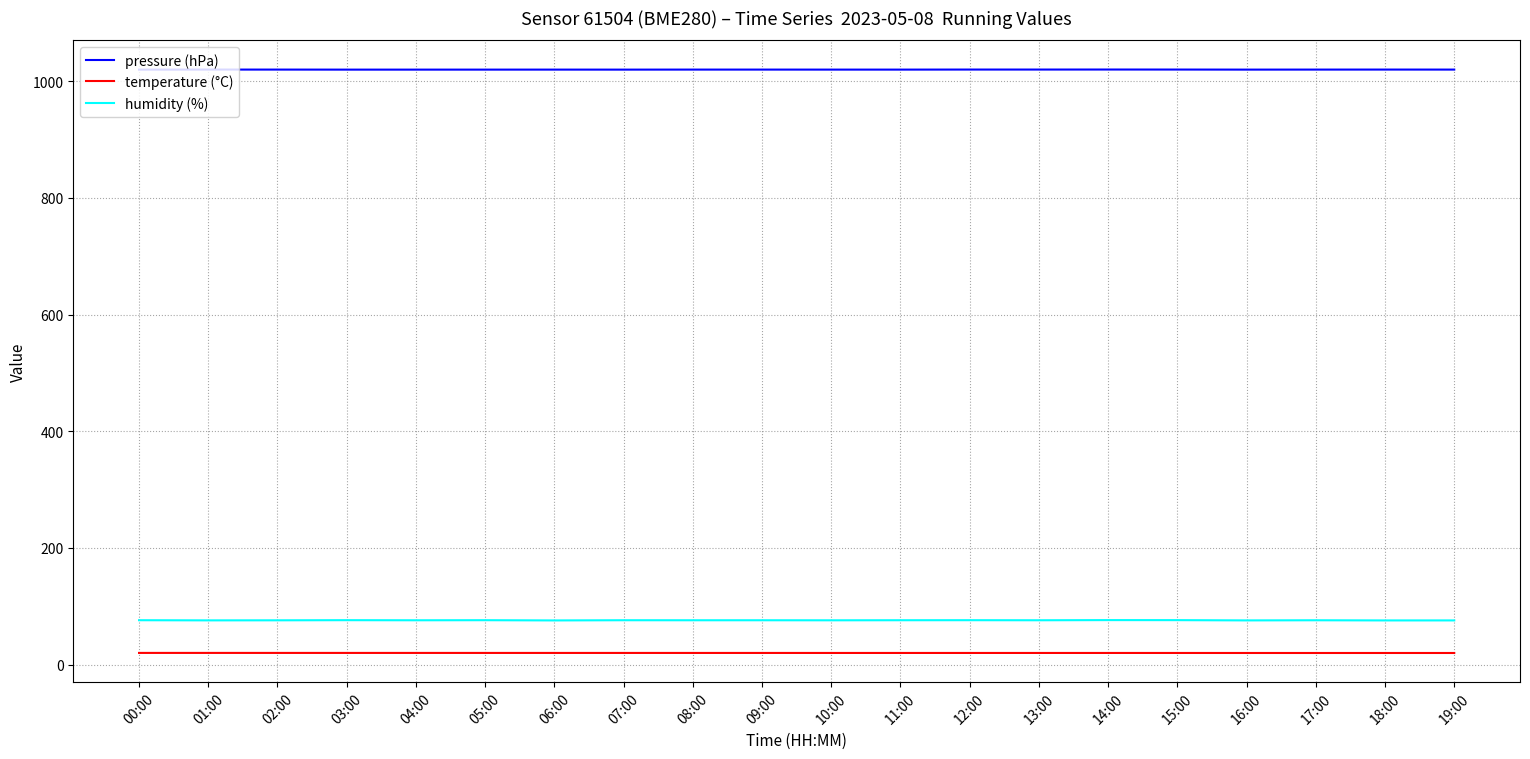

The temperature (°C) series shows 20.2 at 01:00. True or false?

True